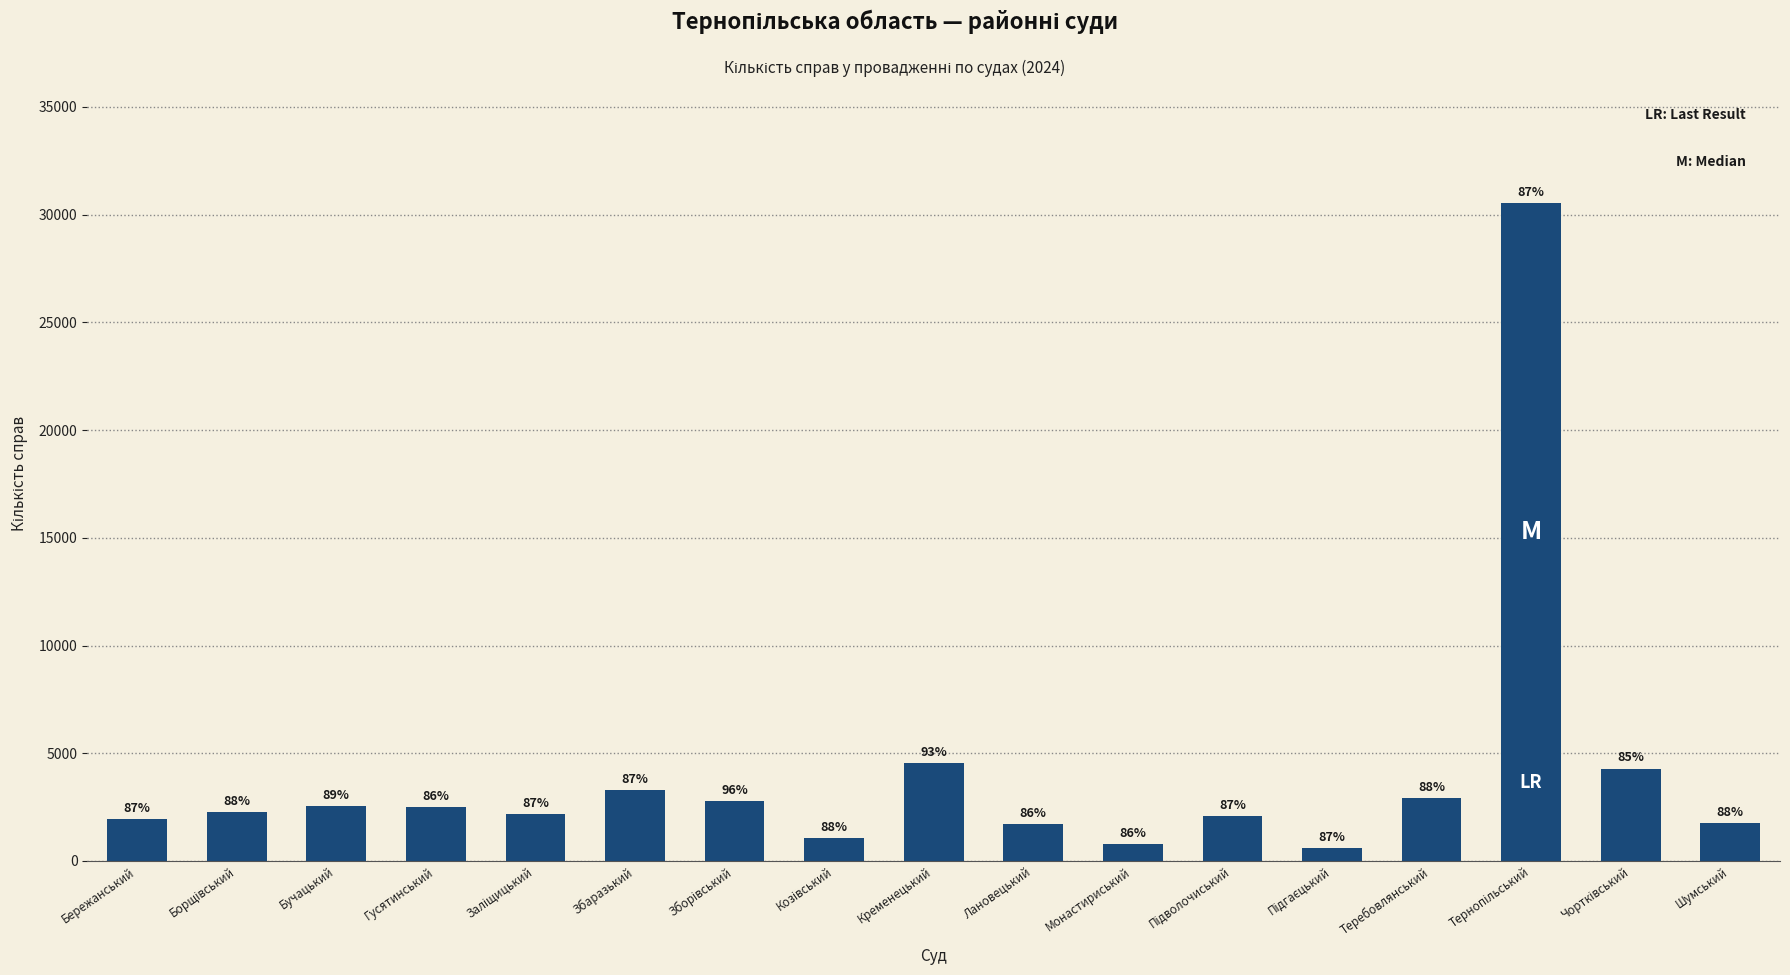

How many bars are there in total?

17